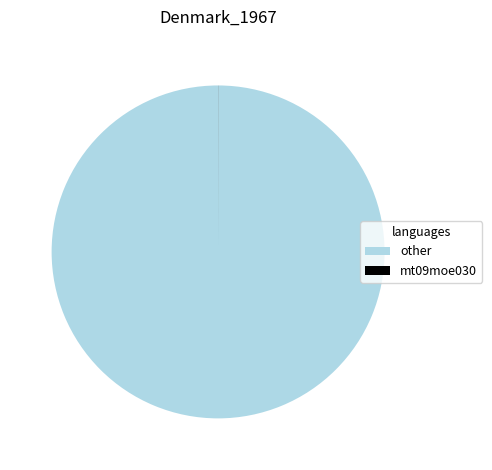

Which category has the biggest portion of the pie?

other